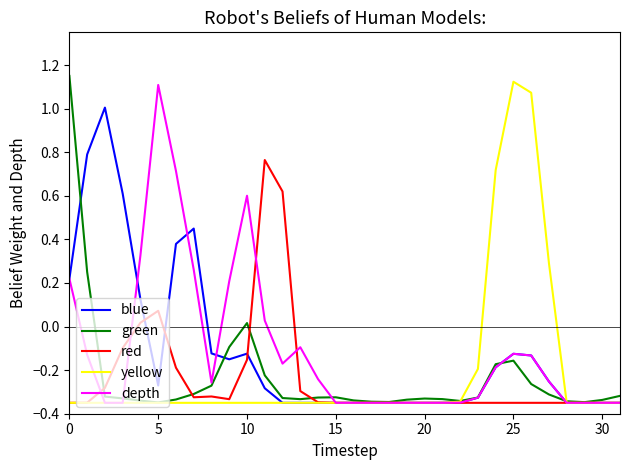

Does the chart display data point markers on the line(s)?

No